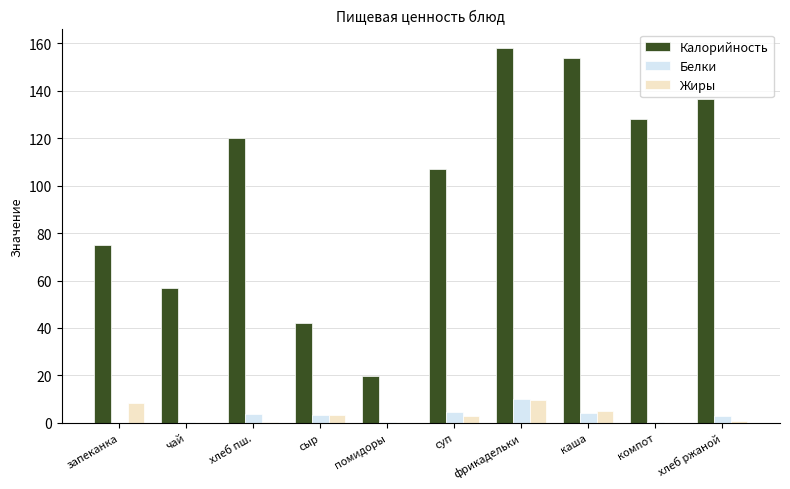

Which label corresponds to the largest value in the chart?

фрикадельки